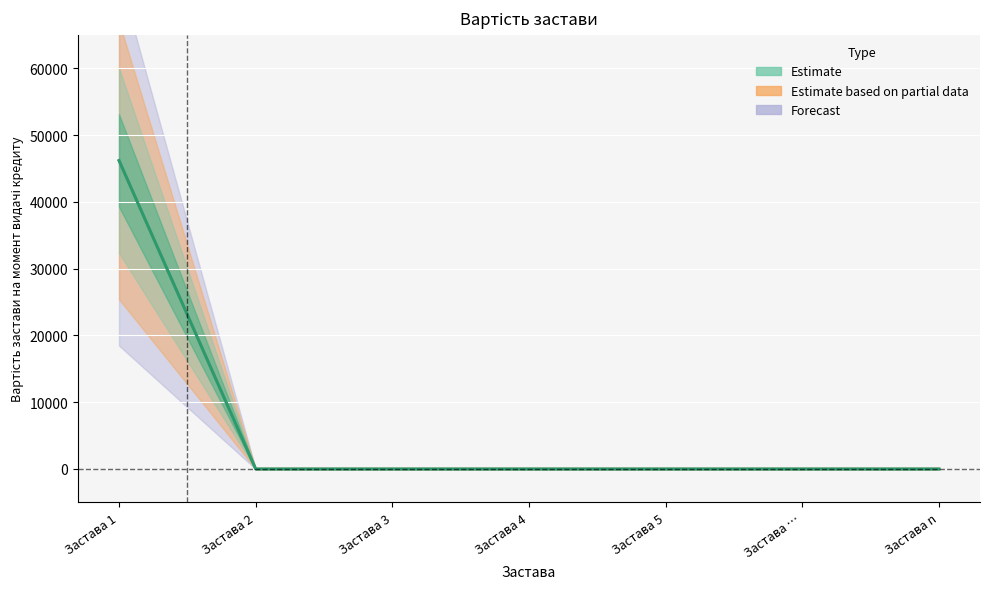

Is it true that the value at Застава 4 is -28195?

False